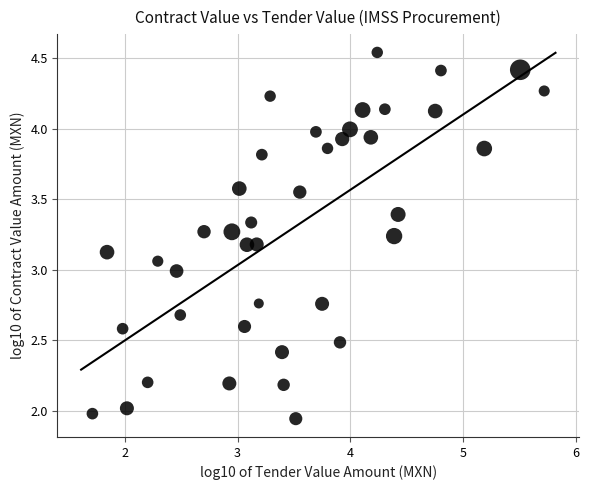

What is the range of Y values (max minus min)?

2.6